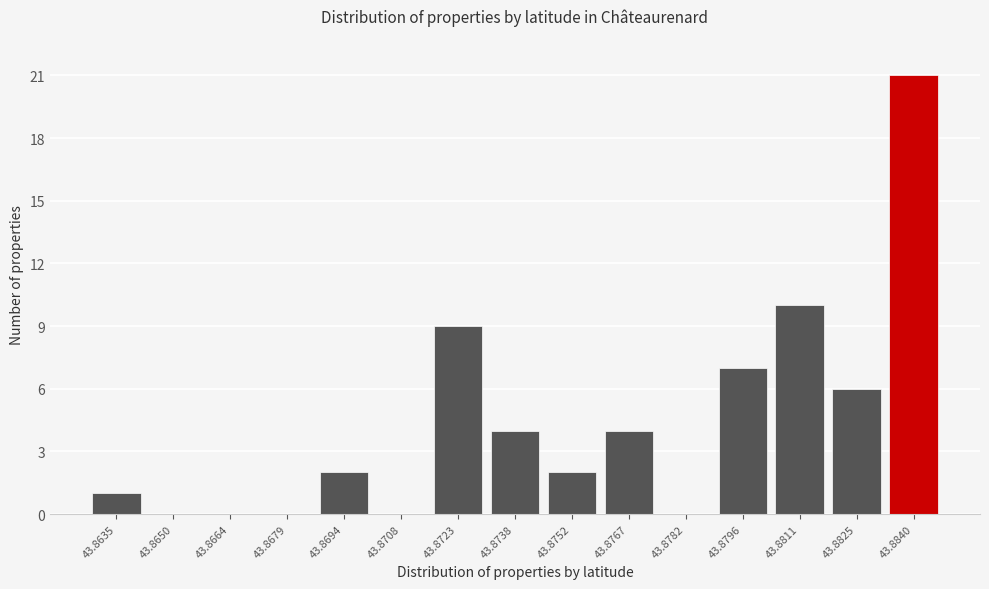

Reading left to right, extract all data points from this chart.

43.8635=1	43.8650=0	43.8664=0	43.8679=0	43.8694=2	43.8708=0	43.8723=9	43.8738=4	43.8752=2	43.8767=4	43.8782=0	43.8796=7	43.8811=10	43.8825=6	43.8840=21